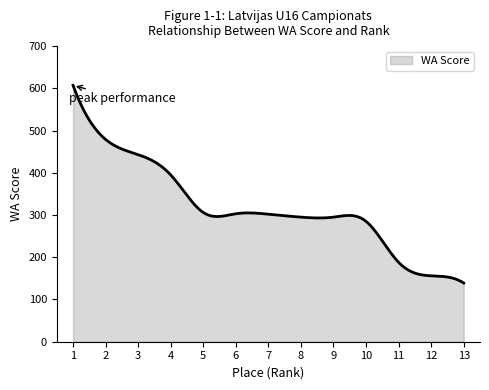

What is the smallest value displayed?

139.0